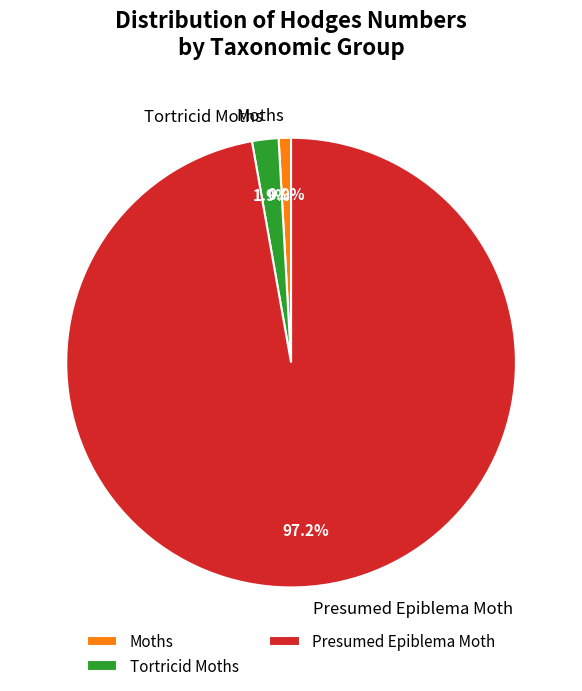

Which slice is the largest?

Presumed Epiblema Moth